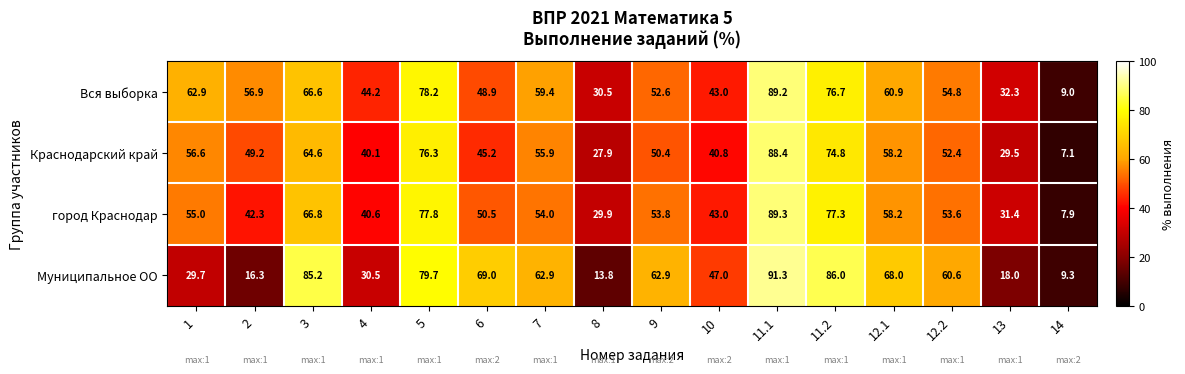

Read the Муниципальное ОО value at 11.1.

91.3